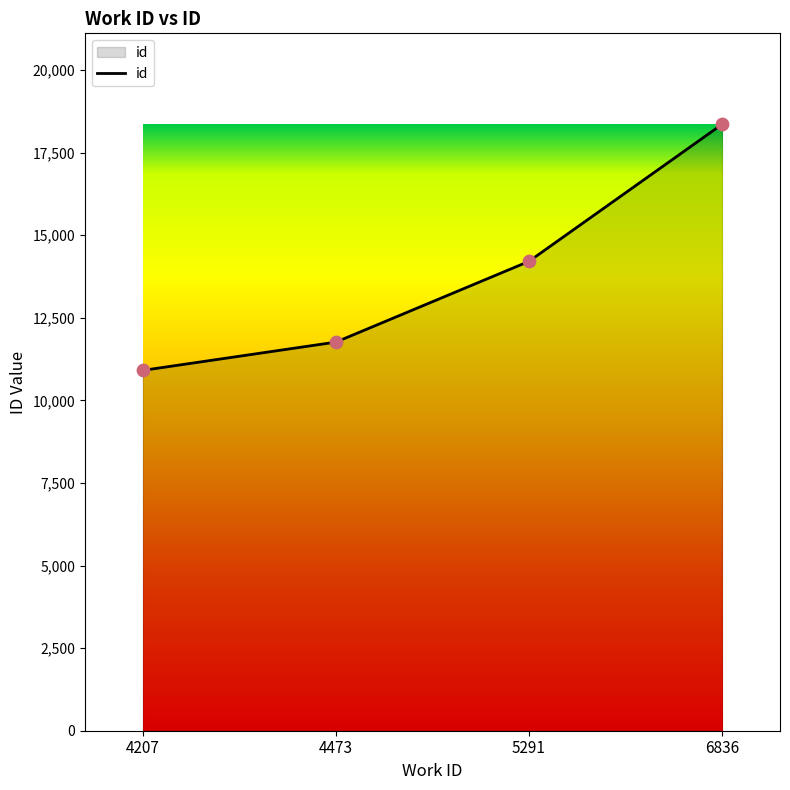

What is the change in value from 4207 to 6836?

+7450